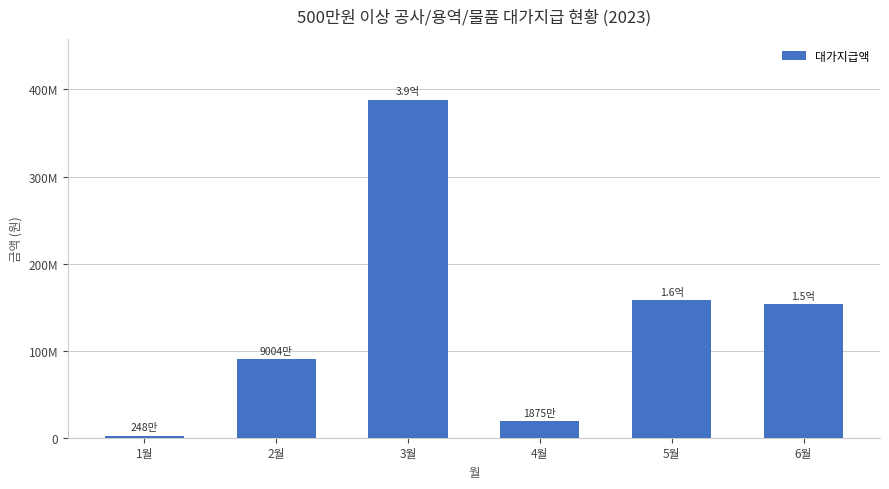

Does the chart contain stacked bars?

No